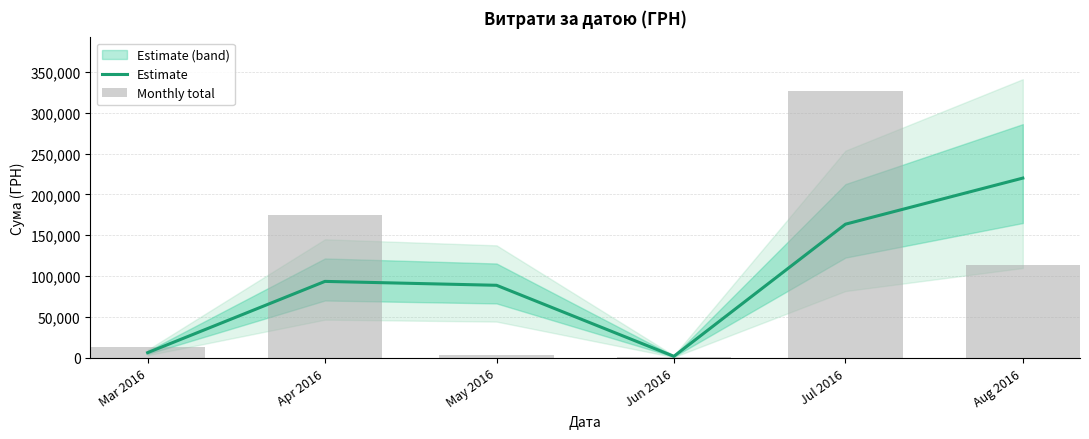

What is the difference between the Monthly total values at Aug 2016 and Jul 2016?

213173.8